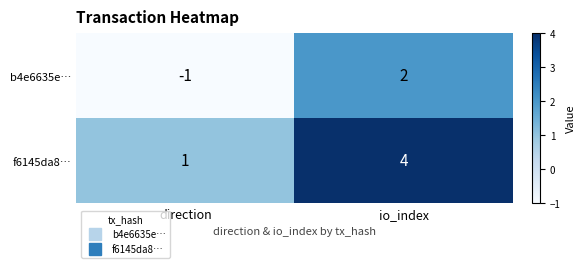

Where is f6145da8… nearest to the value 2?

direction